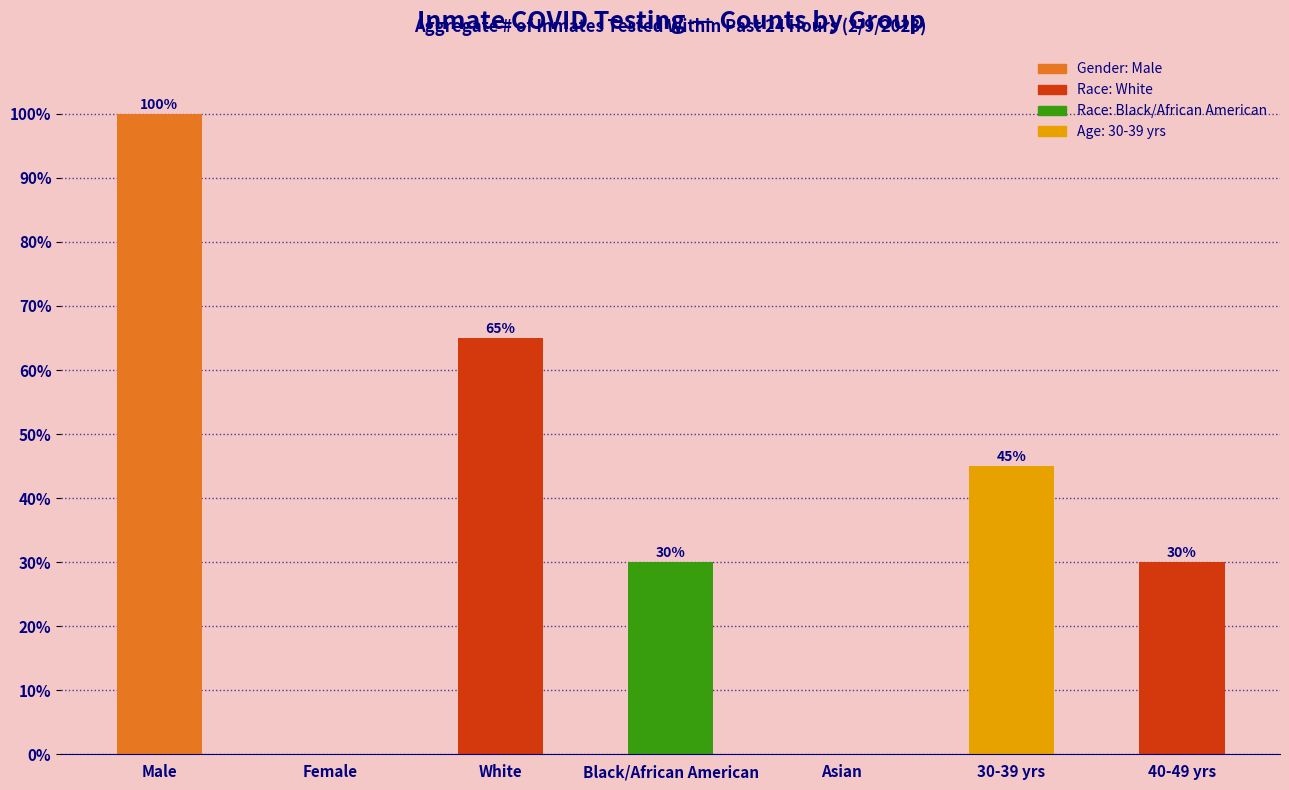

The chart shows a value of 0 at Asian. True or false?

True